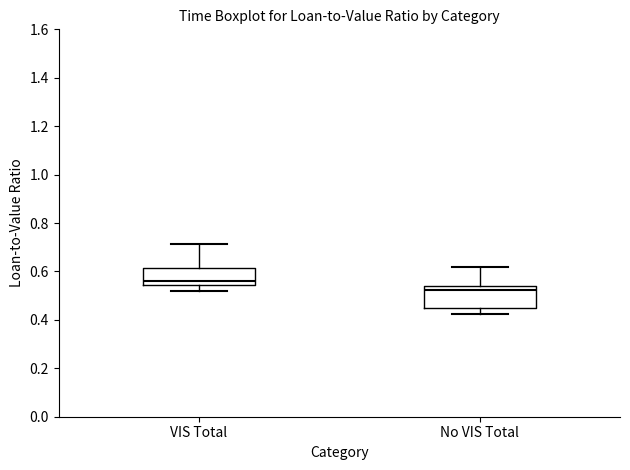

Which box's median line is the lowest?

No VIS Total